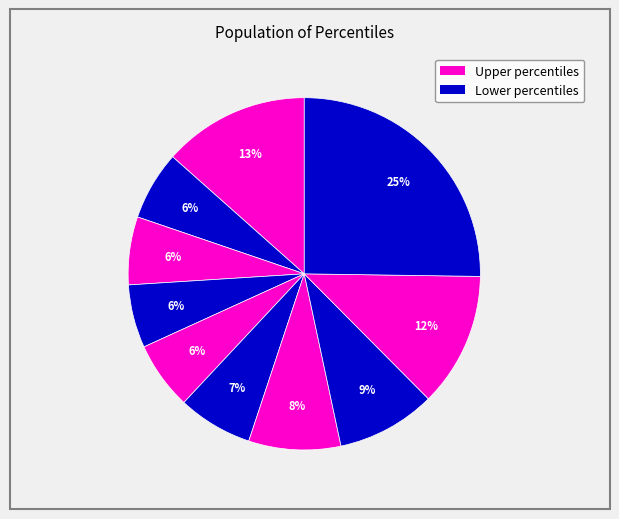

To the nearest percent, what is the difference between the largest and smallest slice percentages?

19%